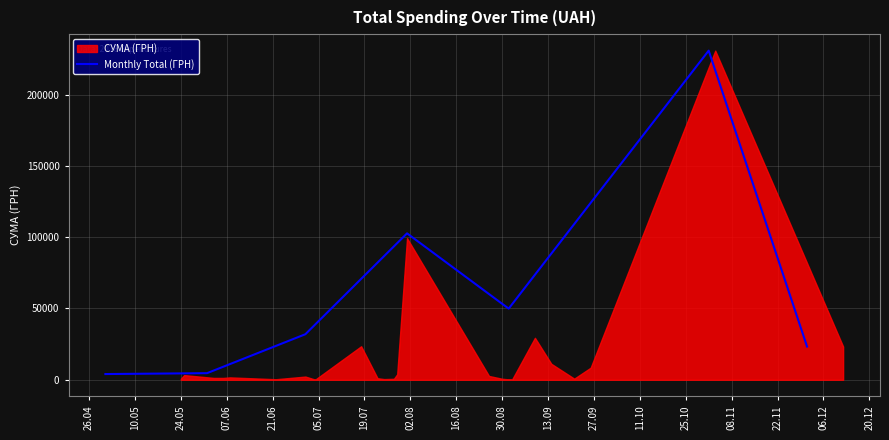

The value at 24.05 is 16480.8. True or false?

False